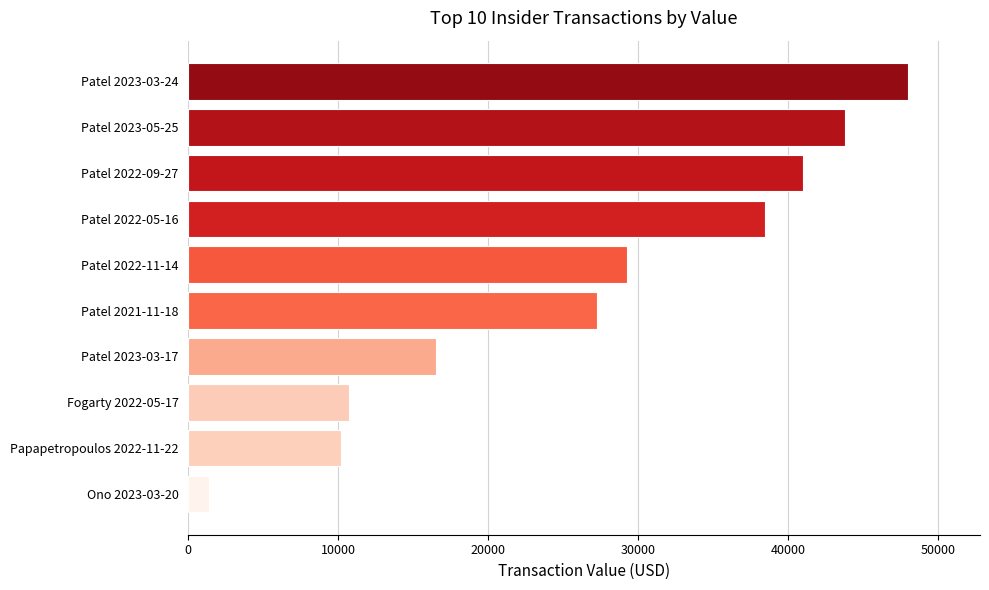

What is the sum of all values?

266613